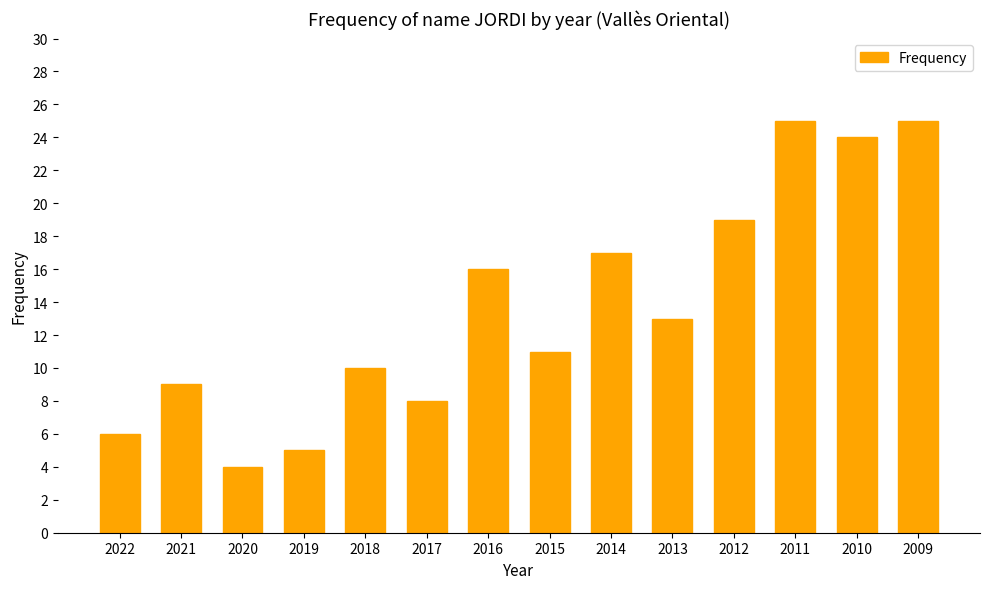

What is the ratio of the value at 2009 to the value at 2010?

1.0